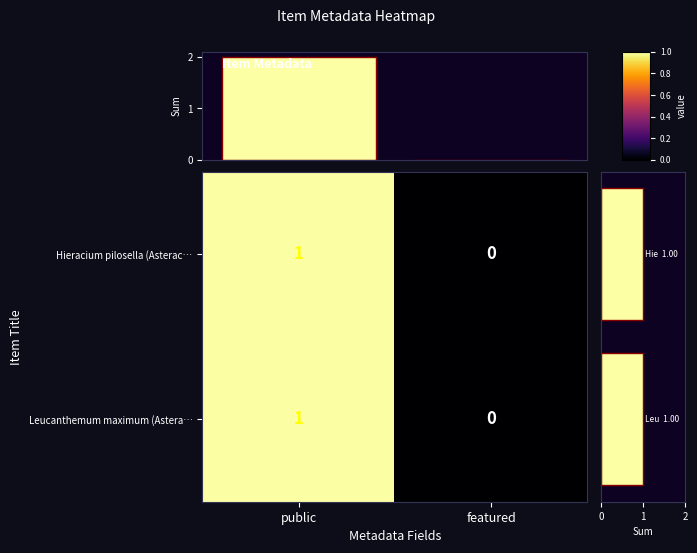

Which series has the largest total across all categories?

Column Sum